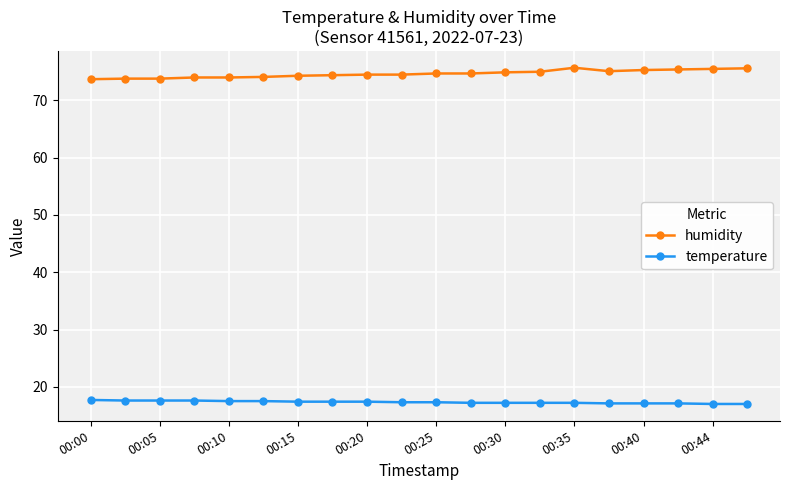

True or false: humidity and temperature cross at least once.

False